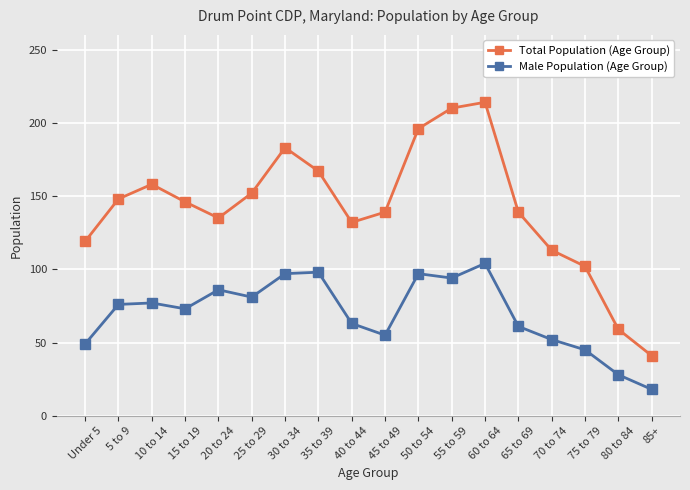

True or false: Male Population (Age Group) has more than 1 points higher than both neighbors.

True